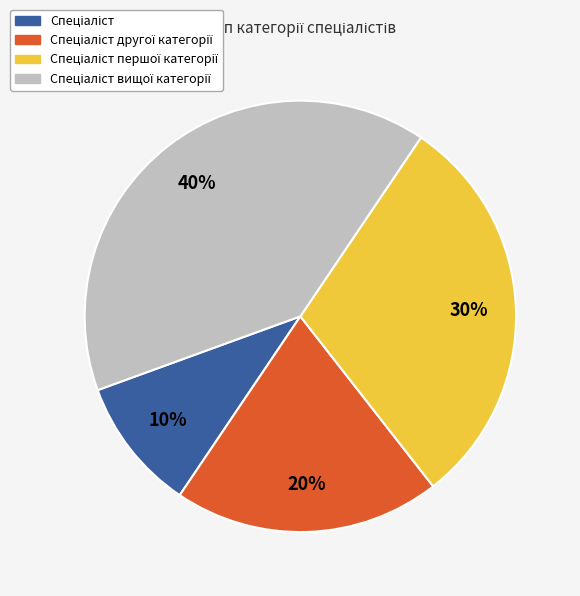

Does any single category account for the majority?

No